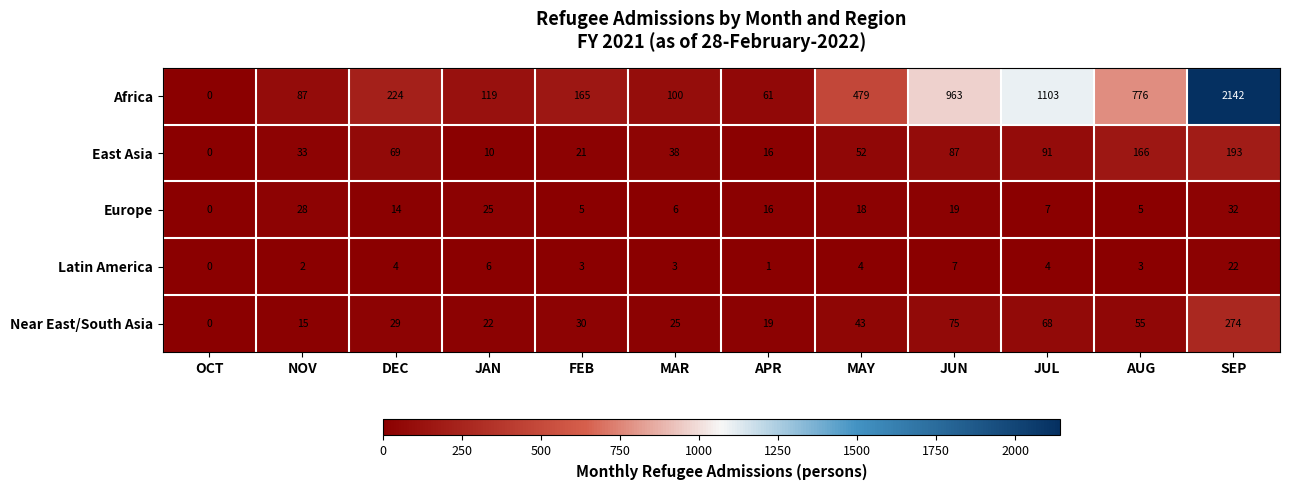

What is the sum of all Africa values?

6219